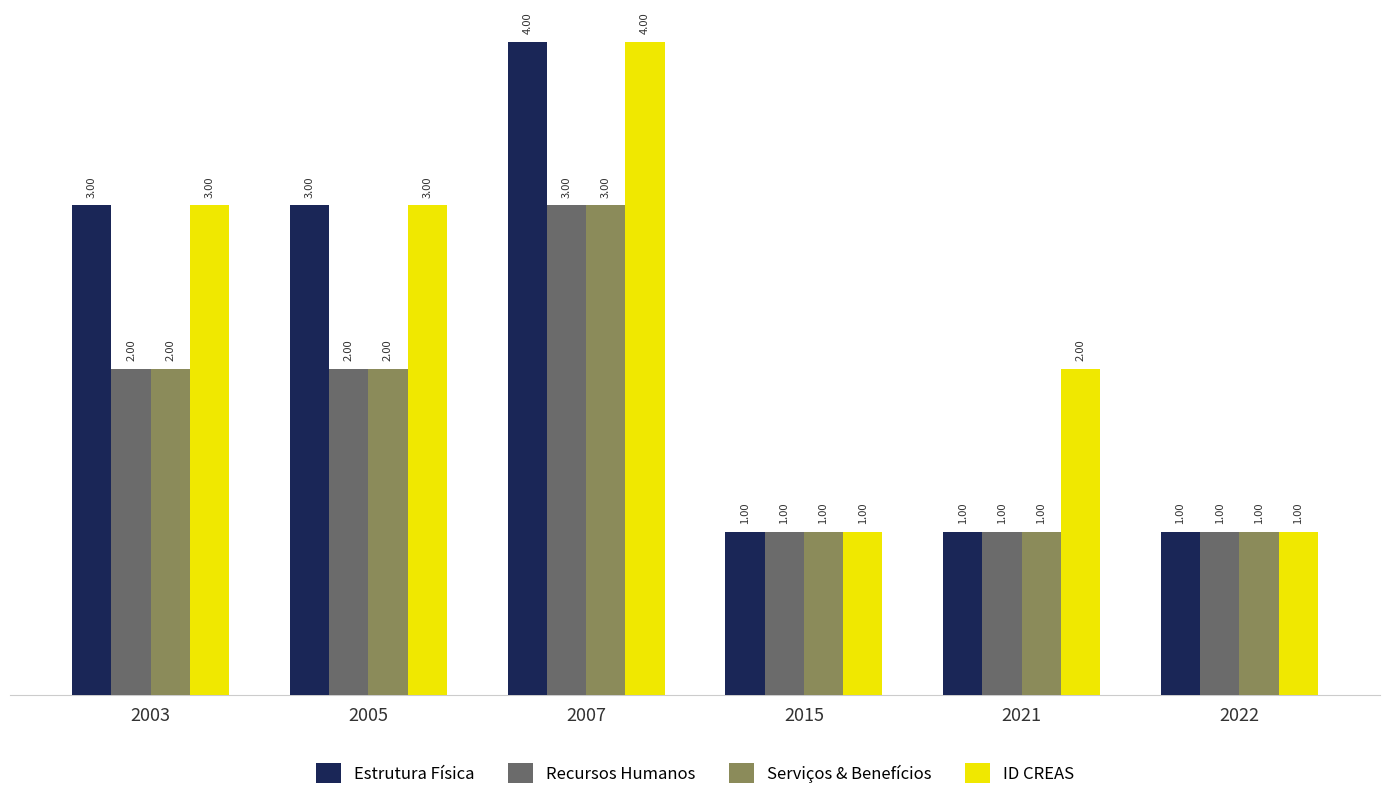

What are all the series names shown in the legend?

Estrutura Física, Recursos Humanos, Serviços & Benefícios, ID CREAS